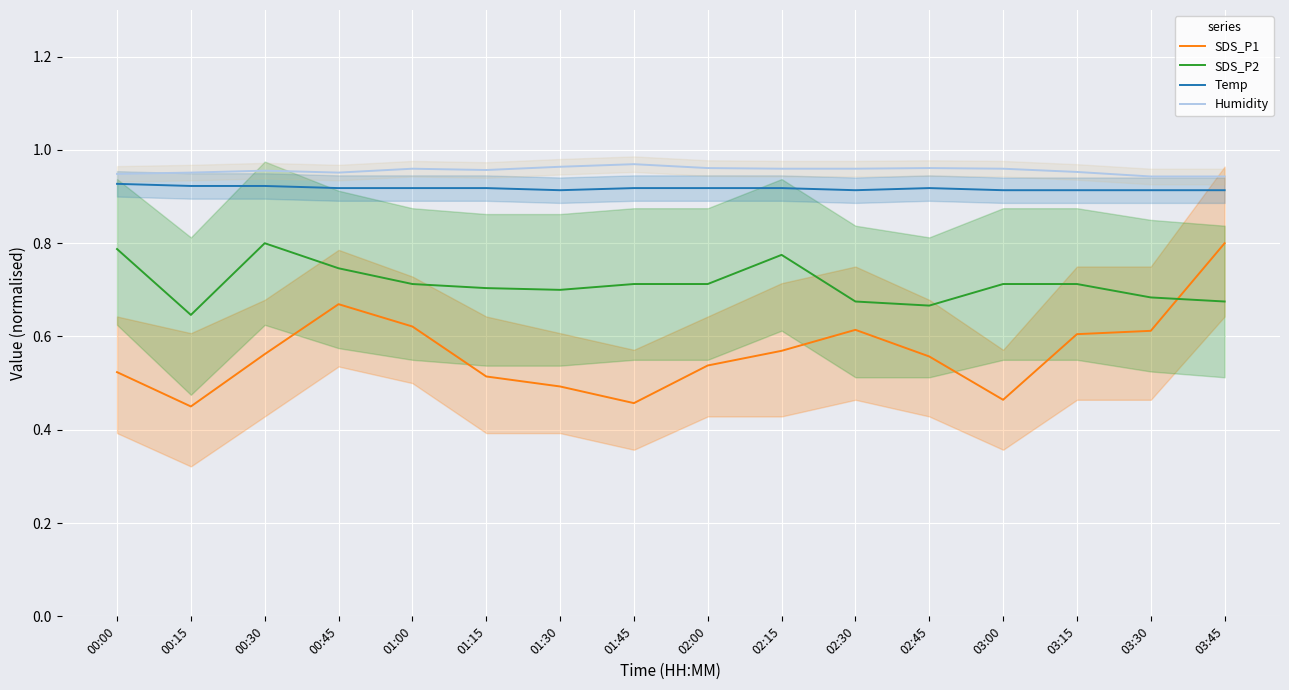

At which category does SDS_P2 reach its first local peak?

00:30